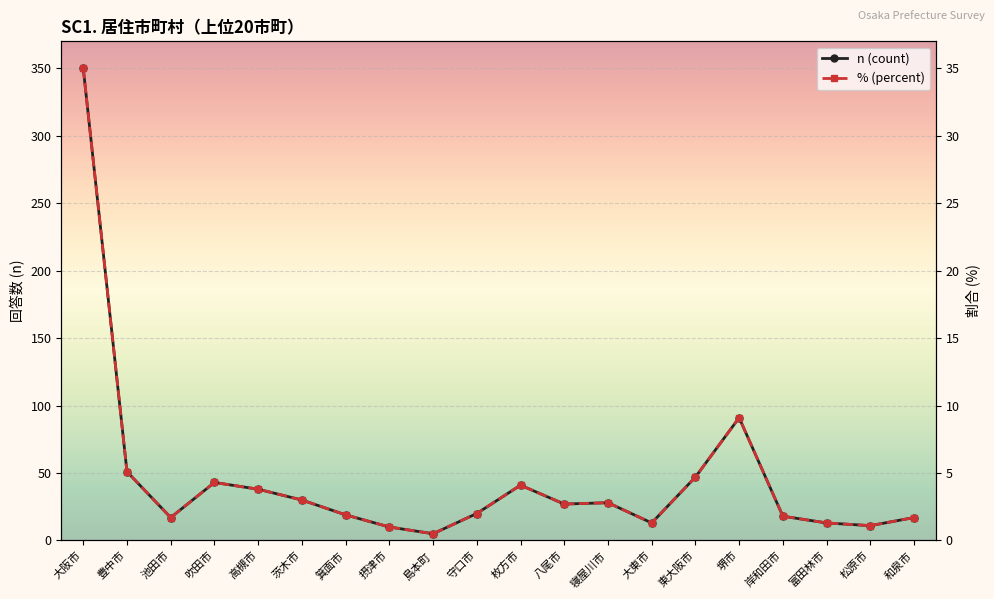

What is the difference between the maximum and minimum values in the n (count) series?

345.0